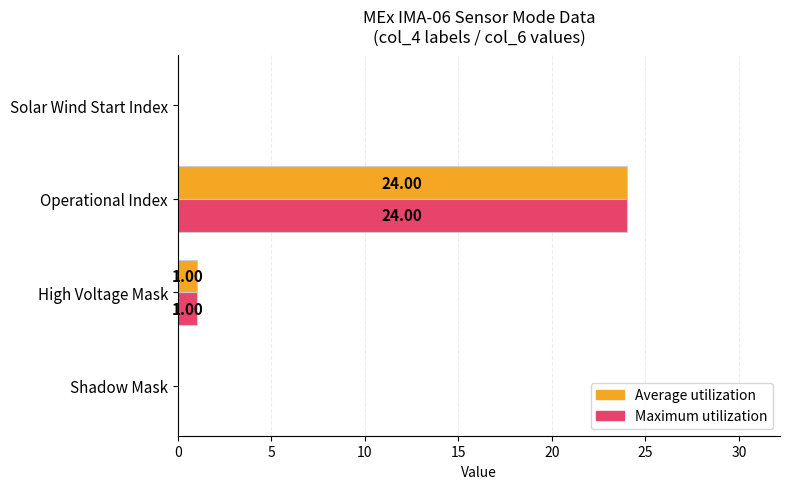

What is the sum of all Maximum utilization values?

25